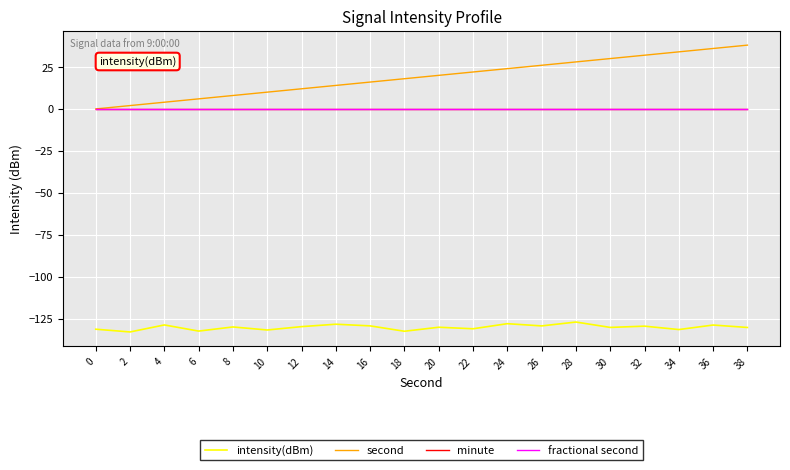

True or false: fractional second has more than 2 points higher than both neighbors.

False